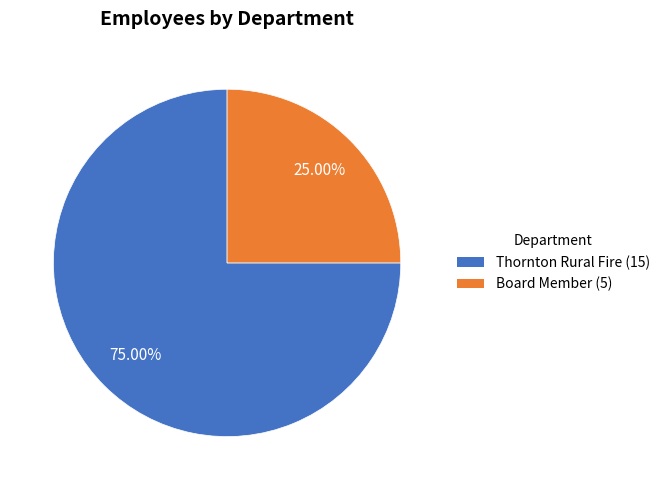

Rank the categories by value from lowest to highest.

Board Member, Thornton Rural Fire